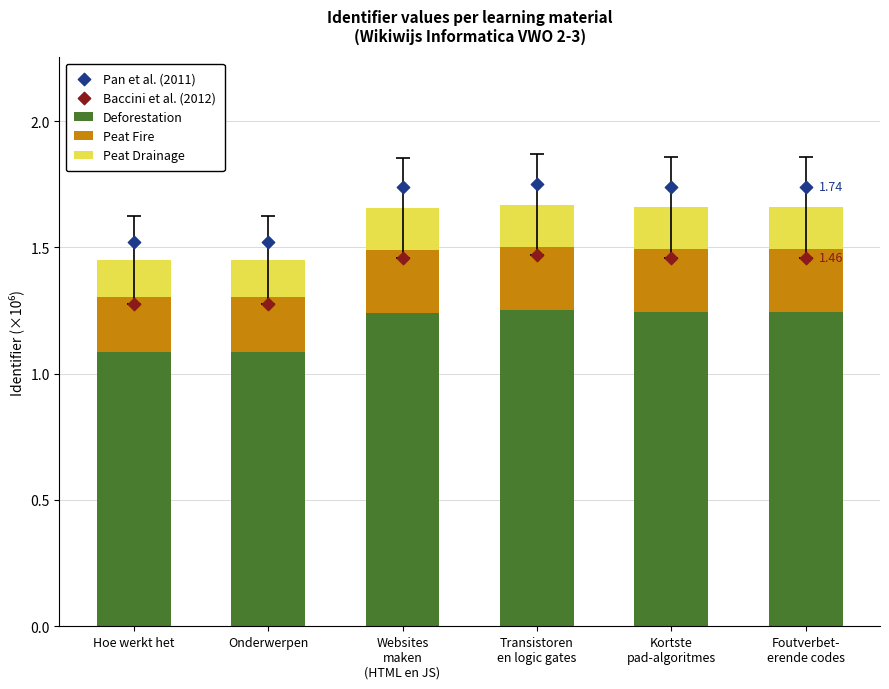

What is the total value across all series at Onderwerpen?

4.2